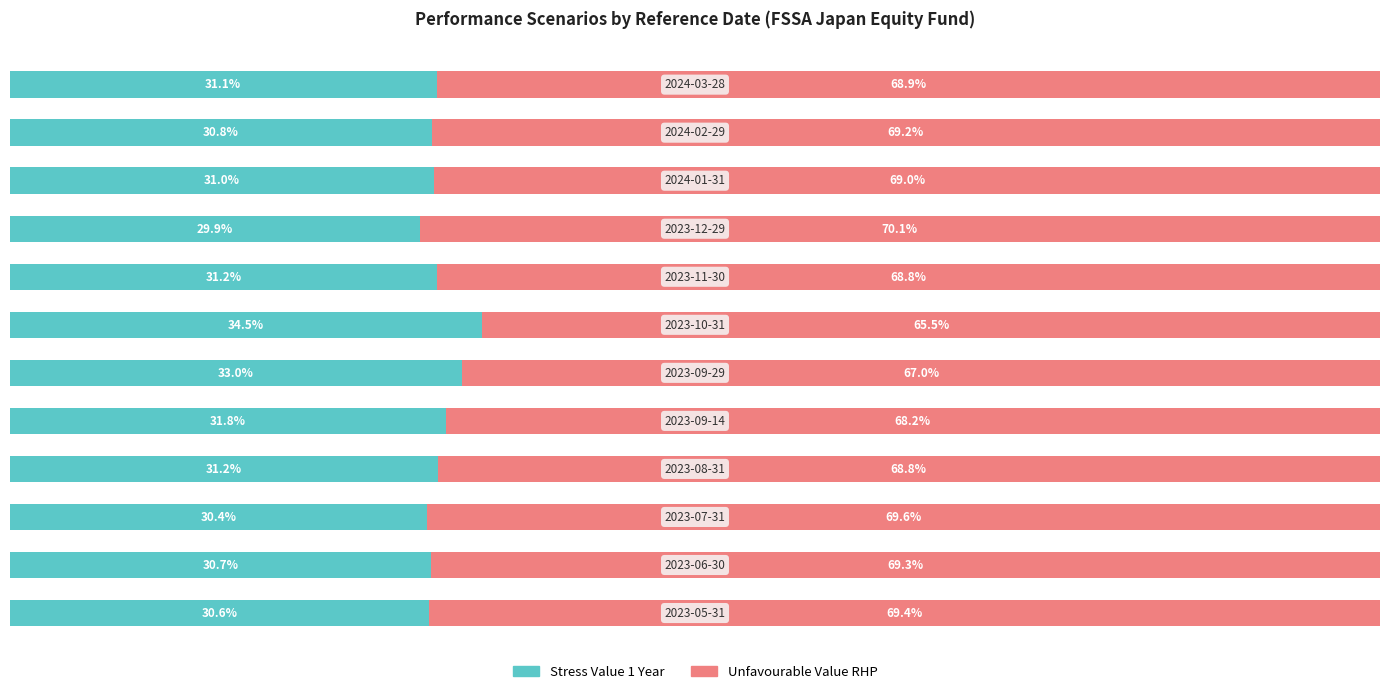

Which series has the widest spread of values?

Unfavourable Value RHP